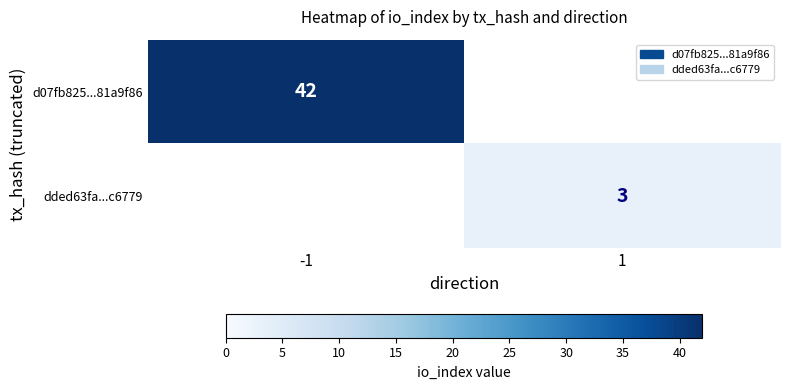

List the labels in order of dded63fa...c6779 value, largest first.

-1, 1